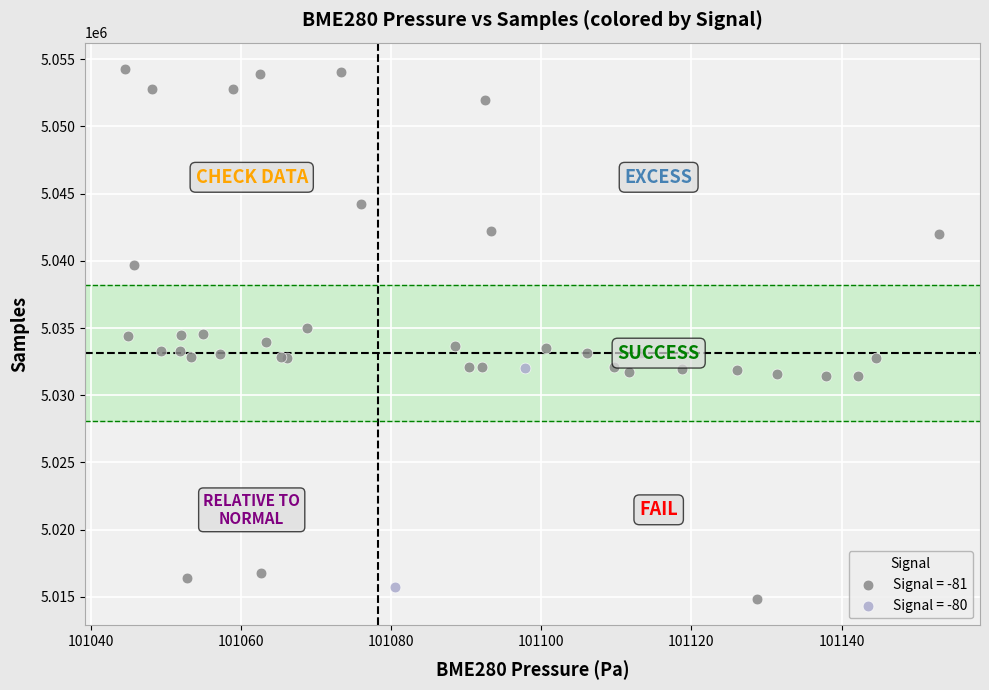

What are all the series names shown in the legend?

Signal = -81, Signal = -80